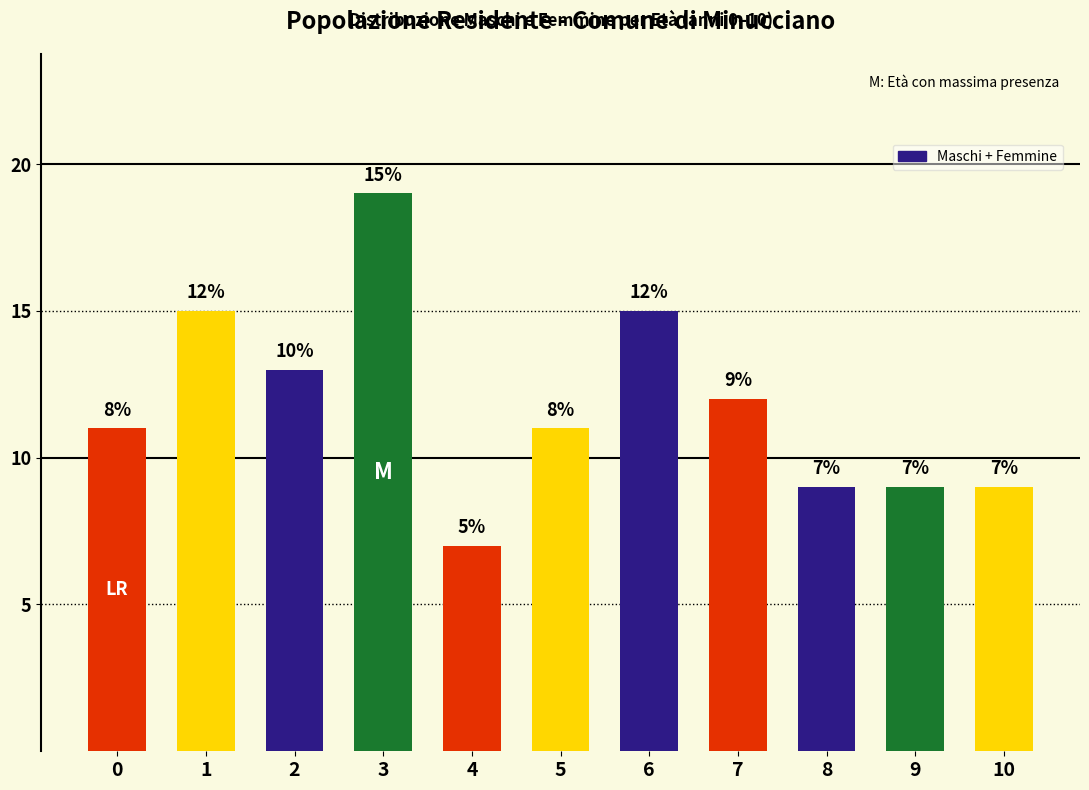

What is the value of the 7th bar from the left?

15